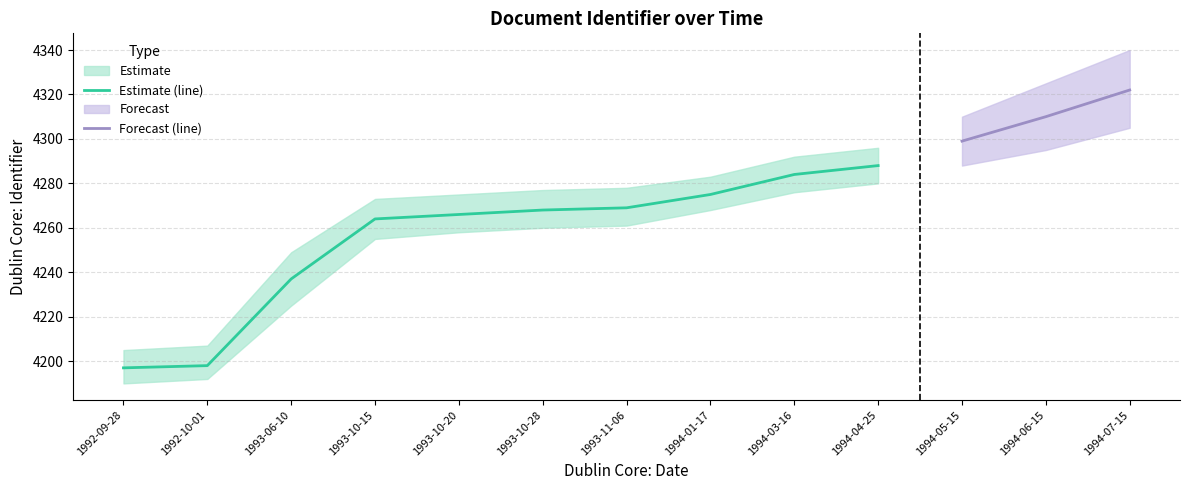

Is it true that the value at 1993-10-28 is 4268?

True